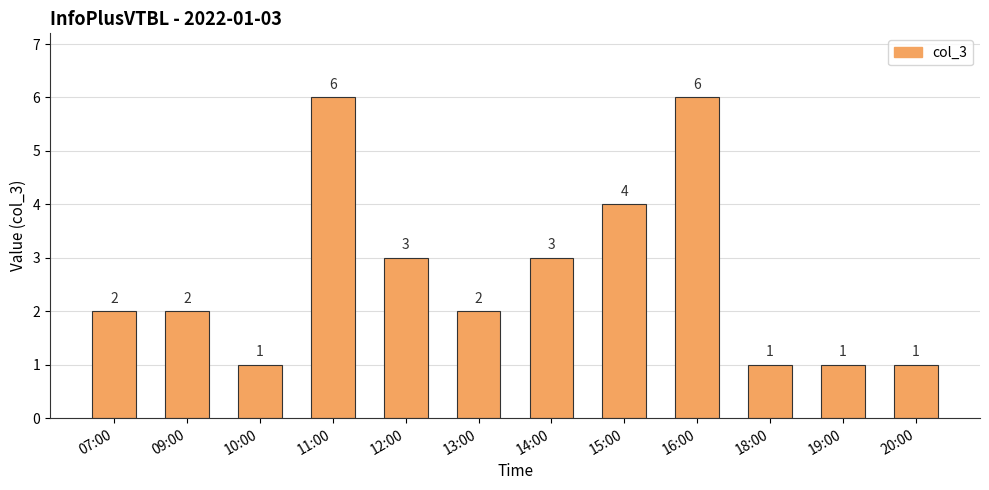

Is it true that the value at 15:00 is 4?

True